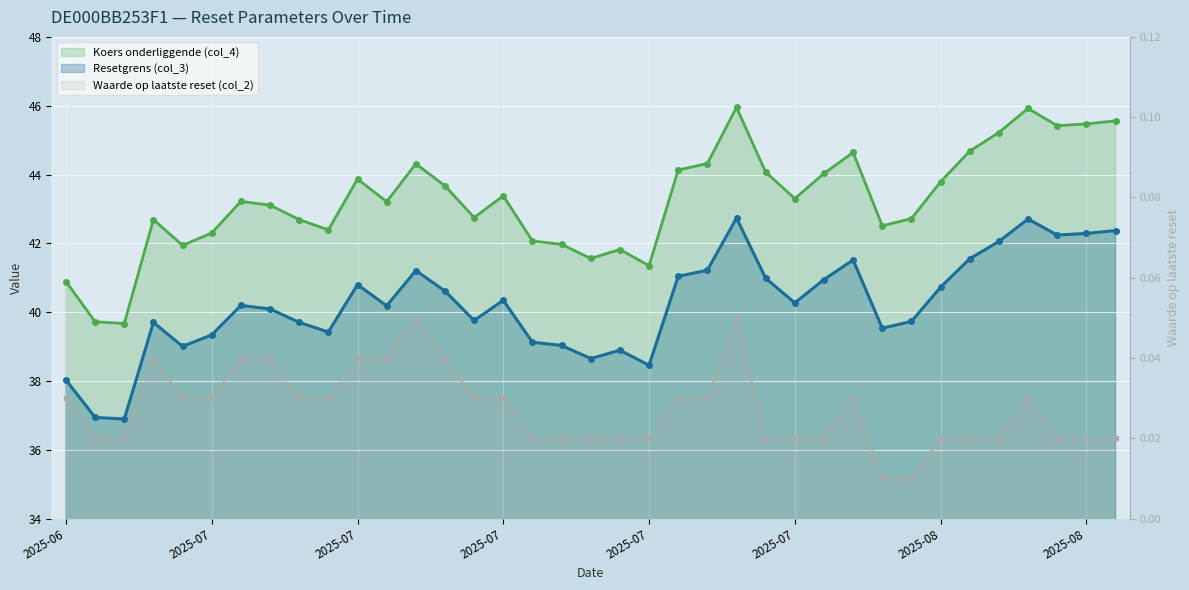

What is the sum of the Koers onderliggende (col_4) values at 2025-07-31 and 2025-06-27?

87.3